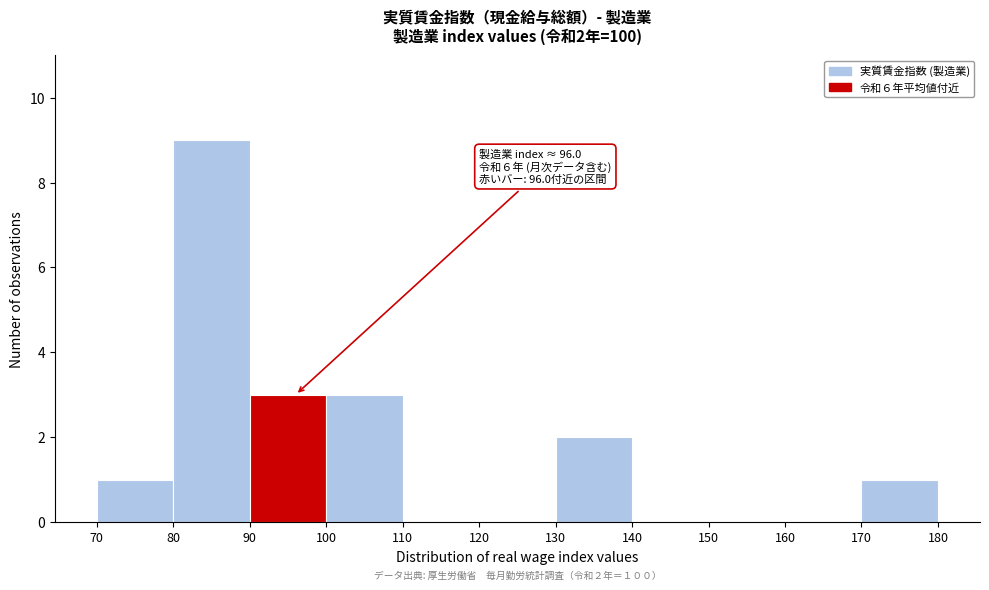

Which range on the x-axis has the tallest bar?

80 to 90